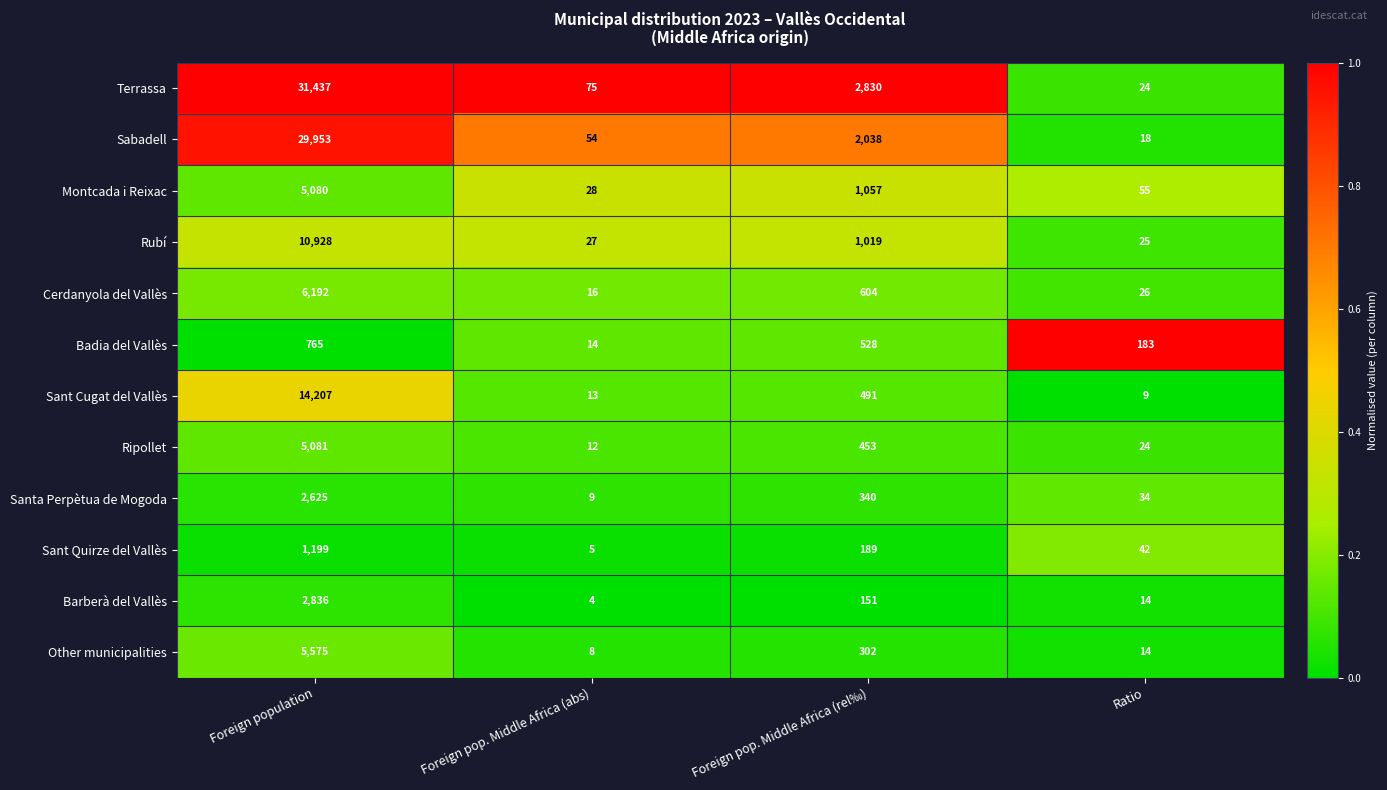

How many values in the Sant Cugat del Vallès series are below 491?

2